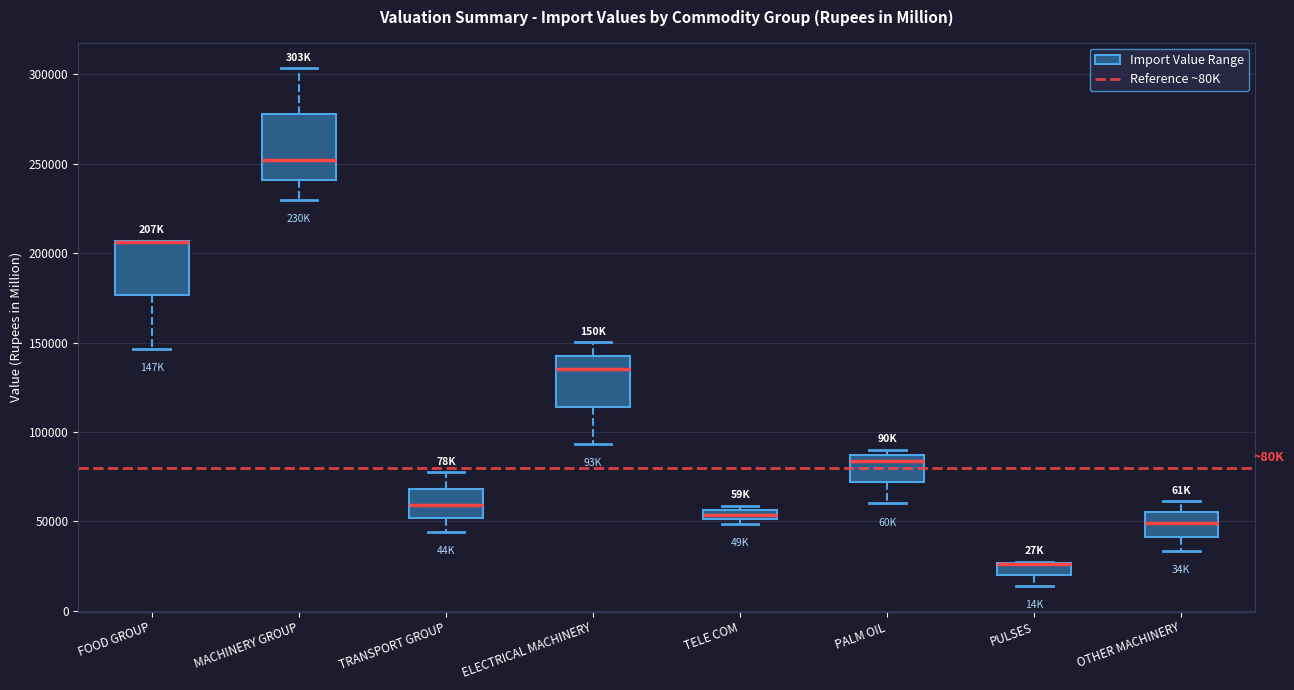

Comparing the boxes themselves (not the whiskers), which one is the tallest?

MACHINERY GROUP